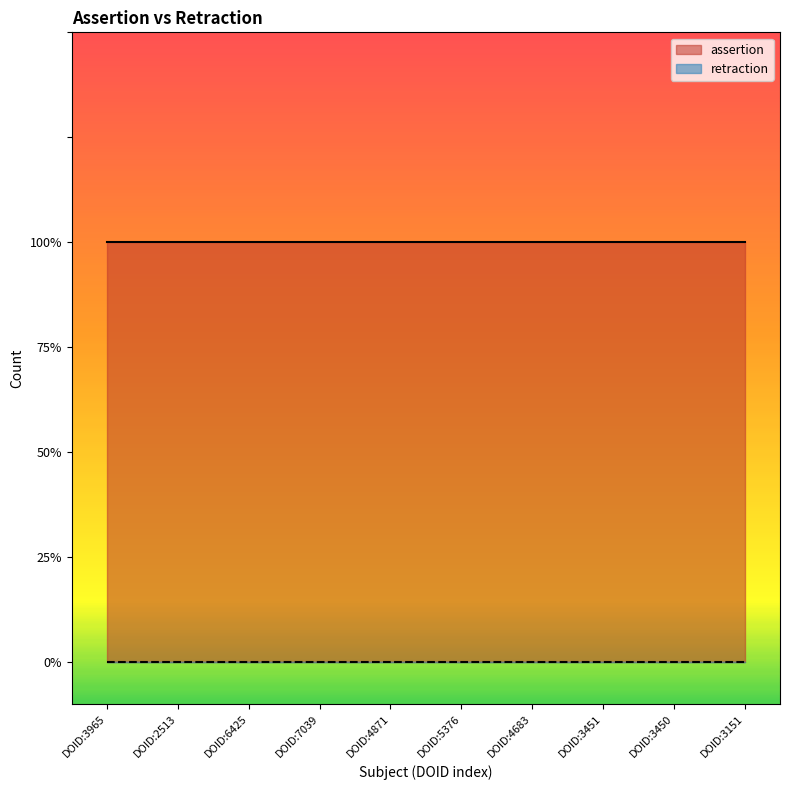

True or false: retraction and assertion cross at least once.

False